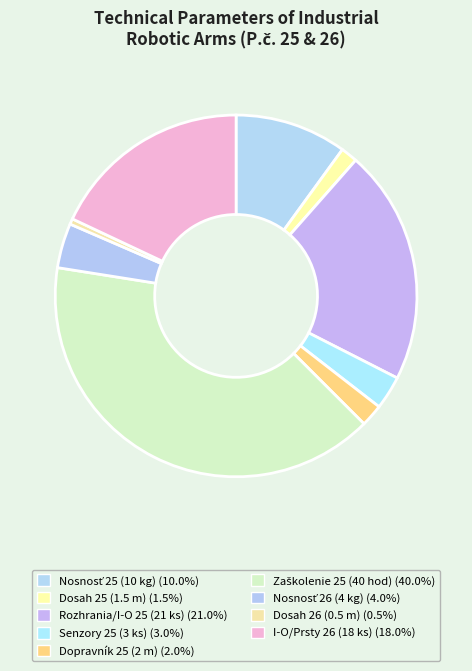

How many slices are in this pie chart?

9